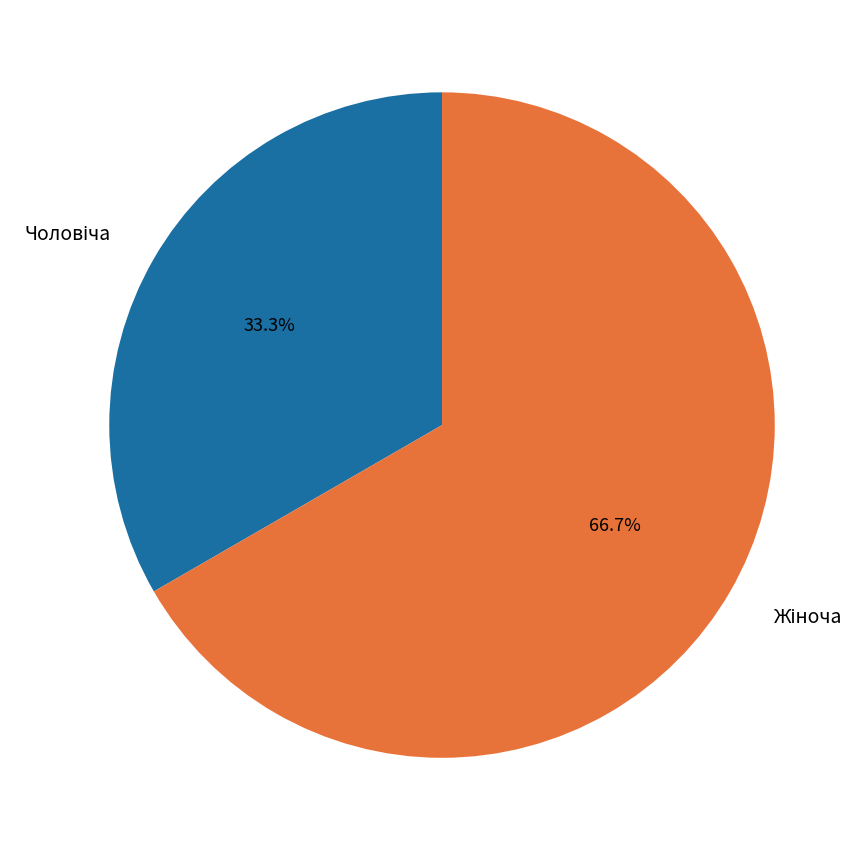

Does any single category account for the majority?

Yes